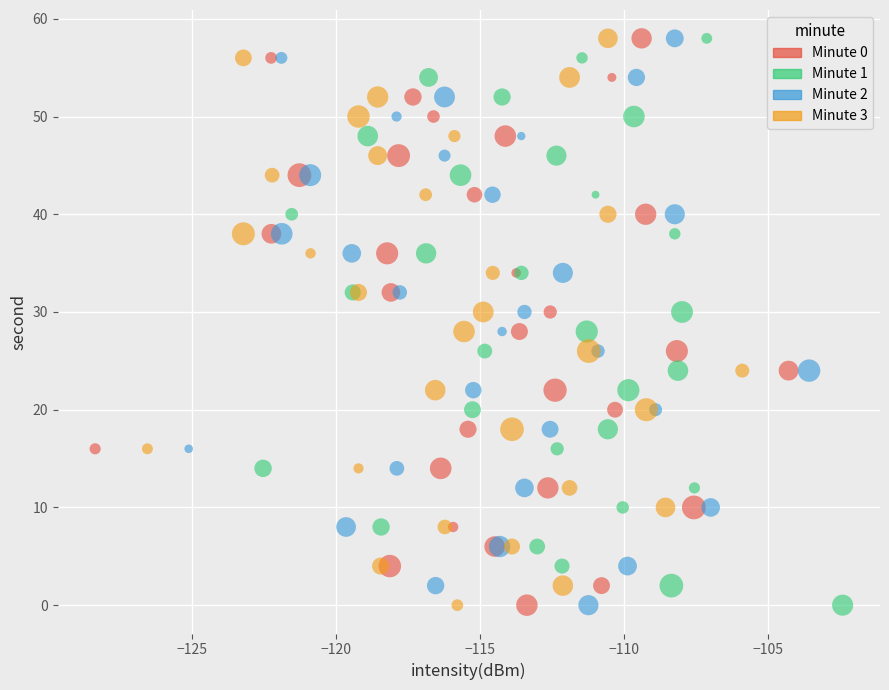

What are all the series names shown in the legend?

Minute 0, Minute 1, Minute 2, Minute 3